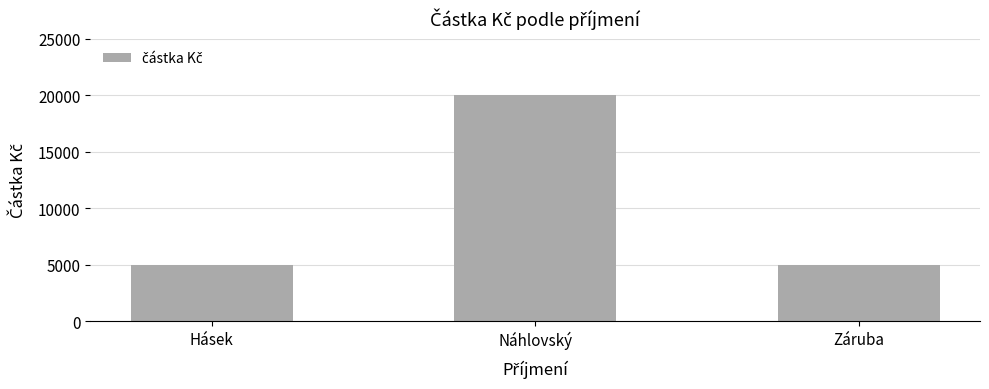

Which category has the highest value across all series?

Náhlovský